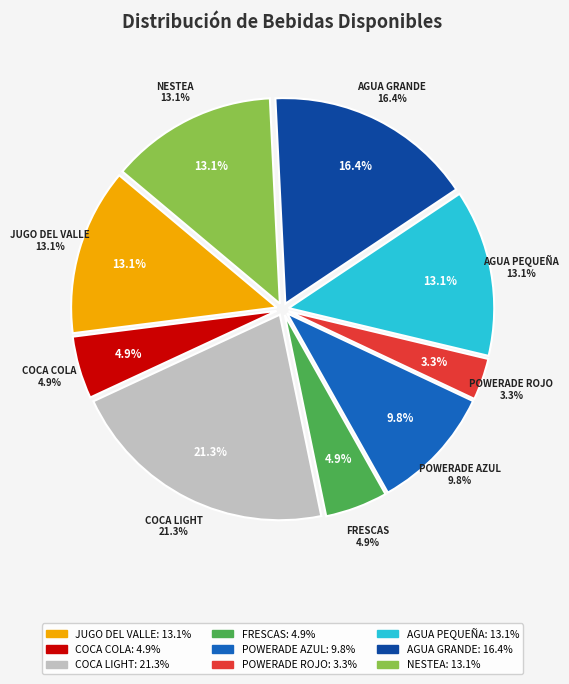

What percentage is the POWERADE AZUL slice, to the nearest percent?

10%